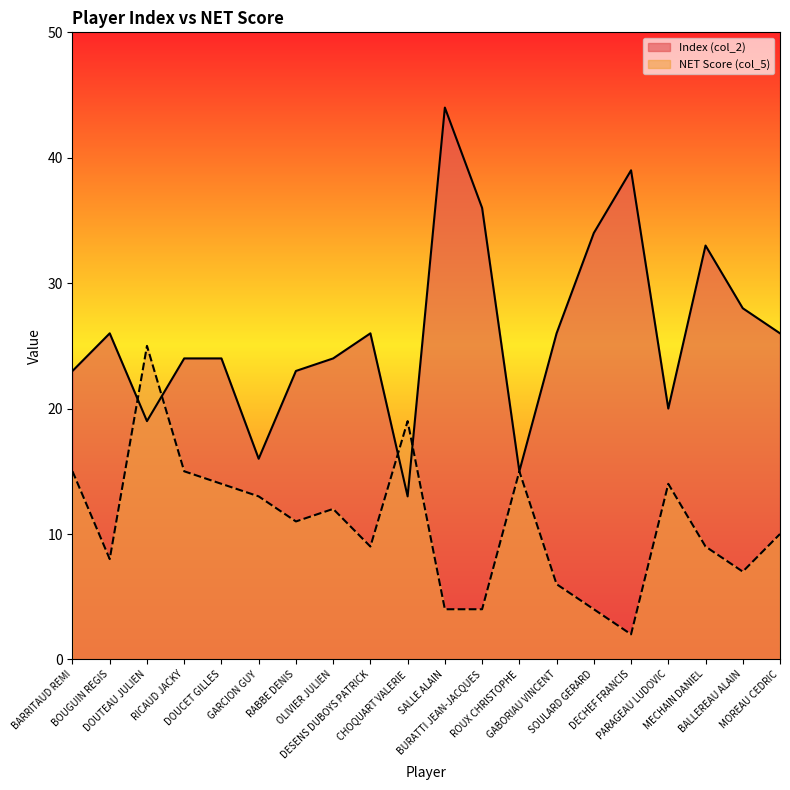

At which label does NET Score (col_5) first exceed 11?

BARRITAUD REMI